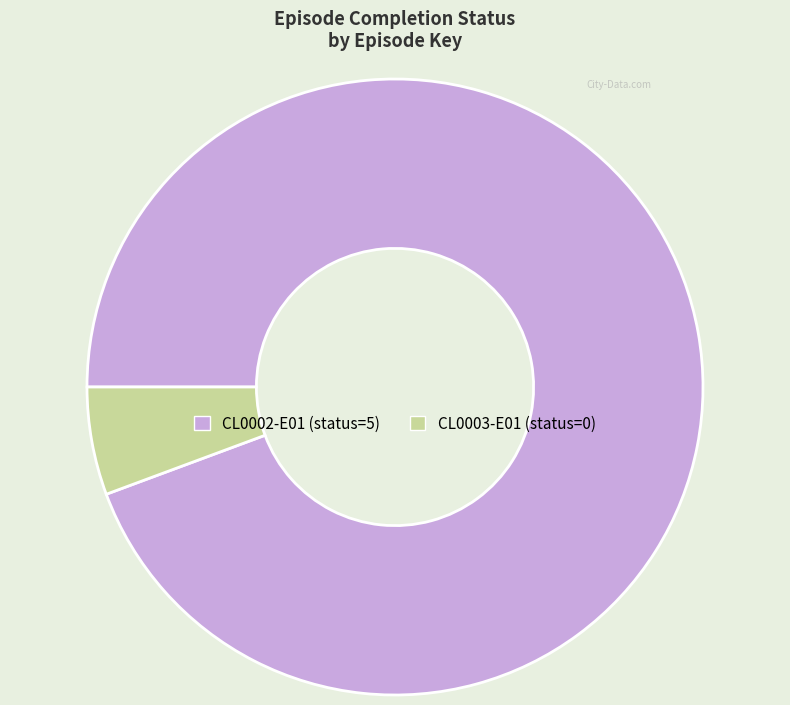

Count the number of slices in the pie.

2